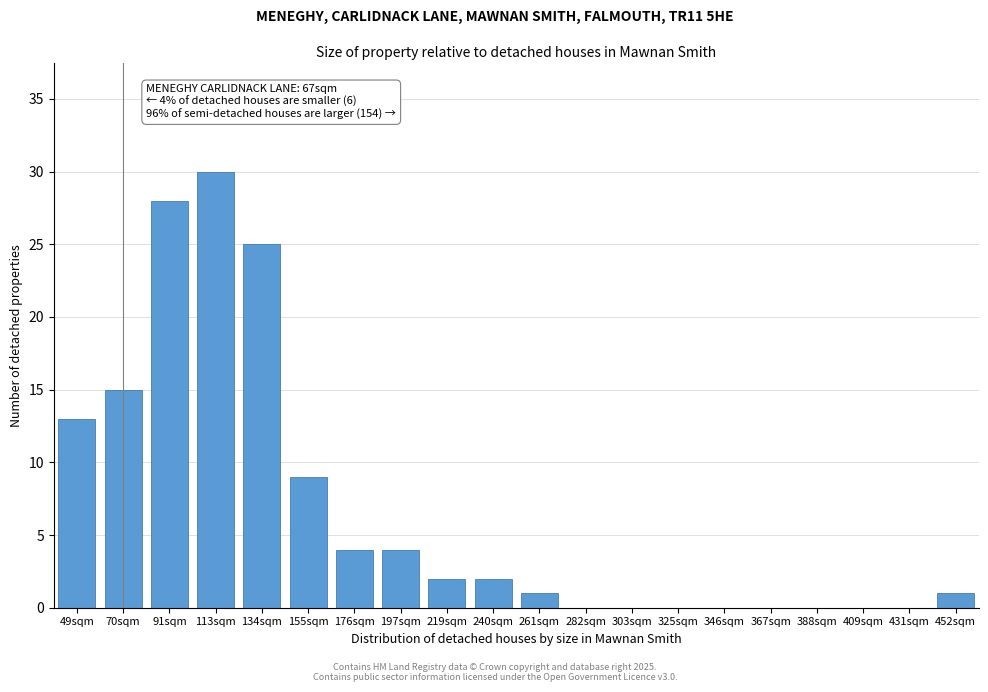

Reading left to right, what are all the values shown in this chart?

49sqm=13	70sqm=15	91sqm=28	113sqm=30	134sqm=25	155sqm=9	176sqm=4	197sqm=4	219sqm=2	240sqm=2	261sqm=1	282sqm=0	303sqm=0	325sqm=0	346sqm=0	367sqm=0	388sqm=0	409sqm=0	431sqm=0	452sqm=1